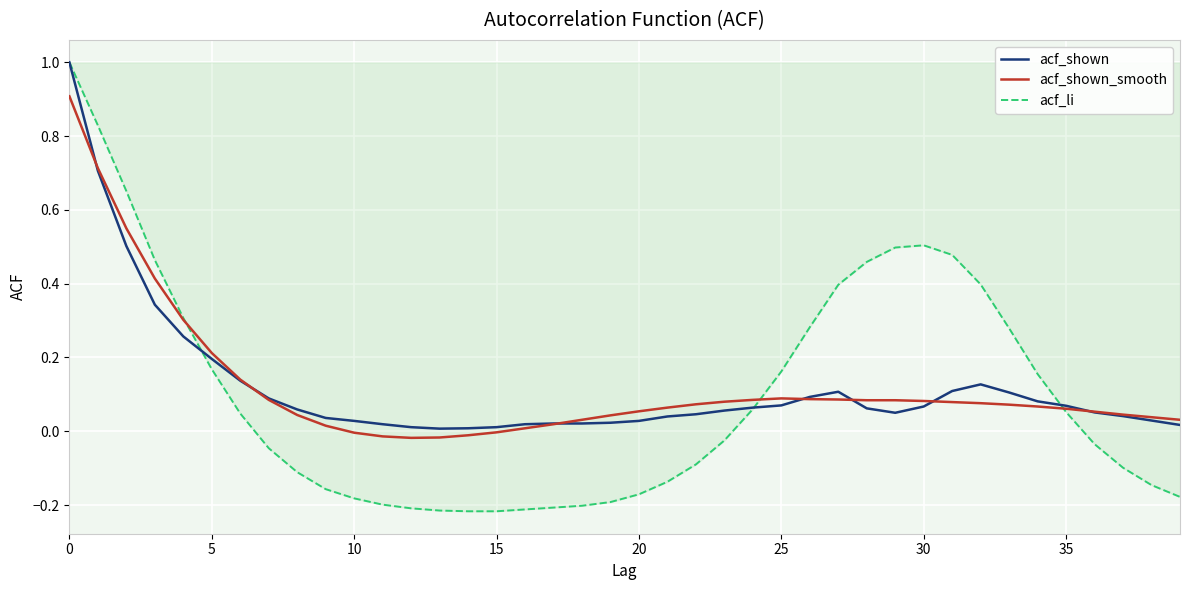

What is the maximum value for acf_li?

1.0